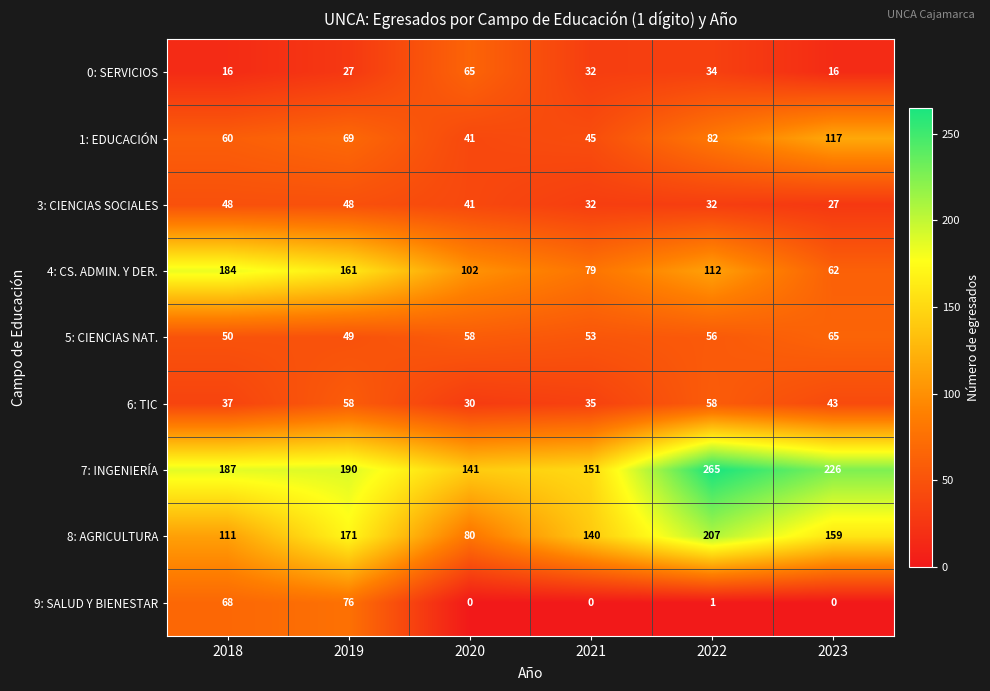

What is the maximum value shown in the chart?

265